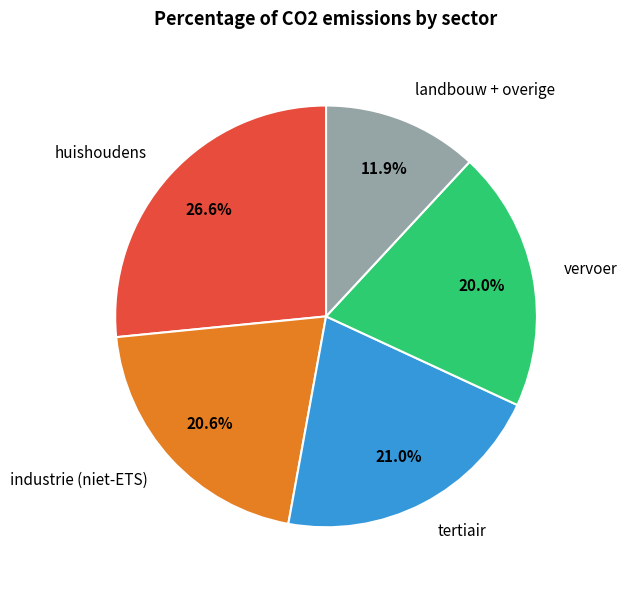

Does vervoer represent more than half of the total?

No